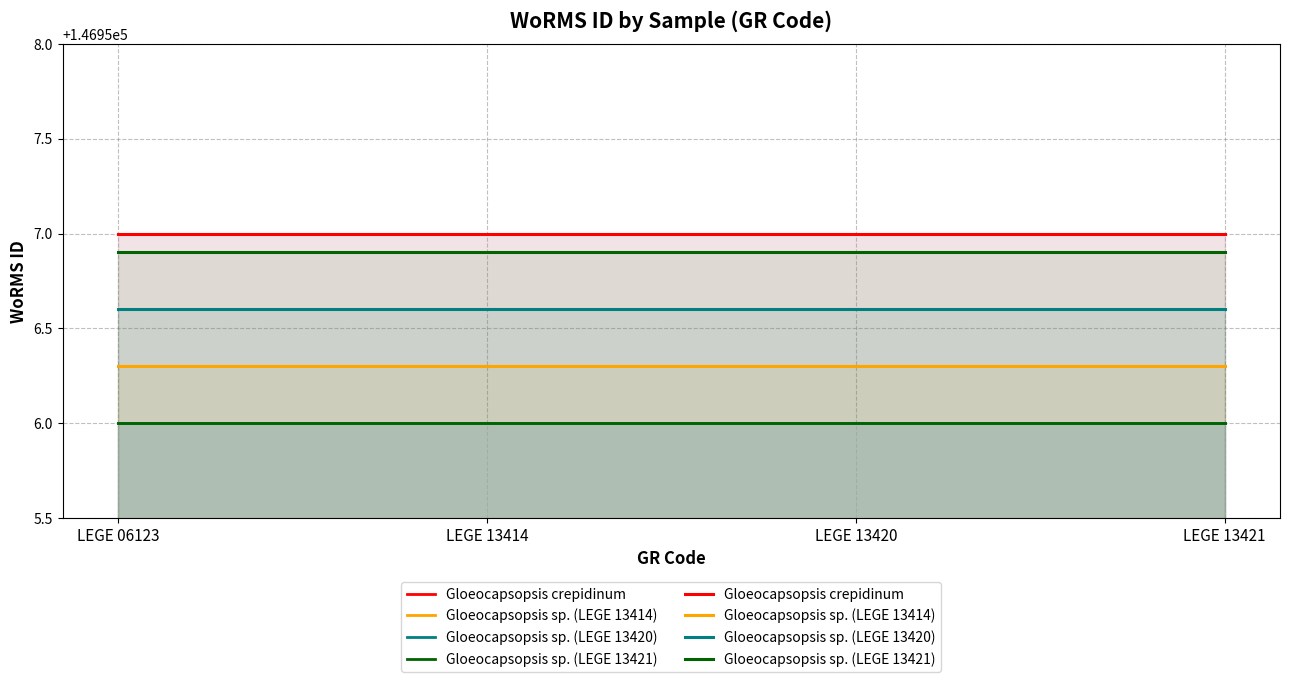

What is the lowest value of the Gloeocapsopsis crepidinum series?

146957.0